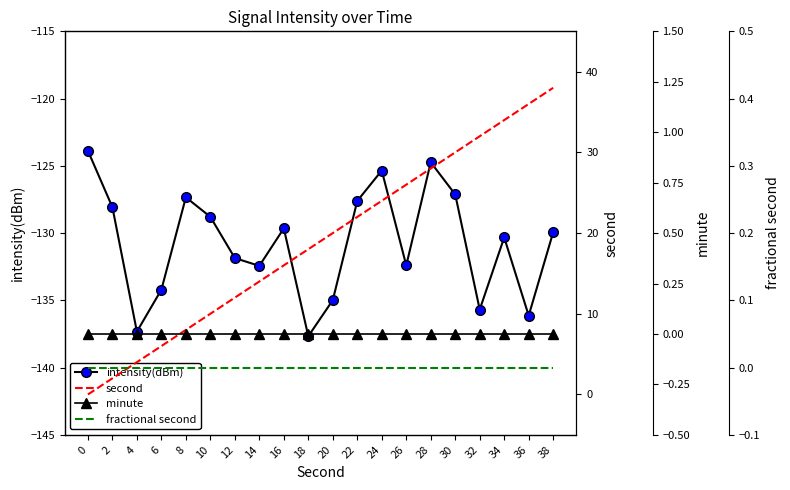

Which has a higher value, 10 or 30?

30